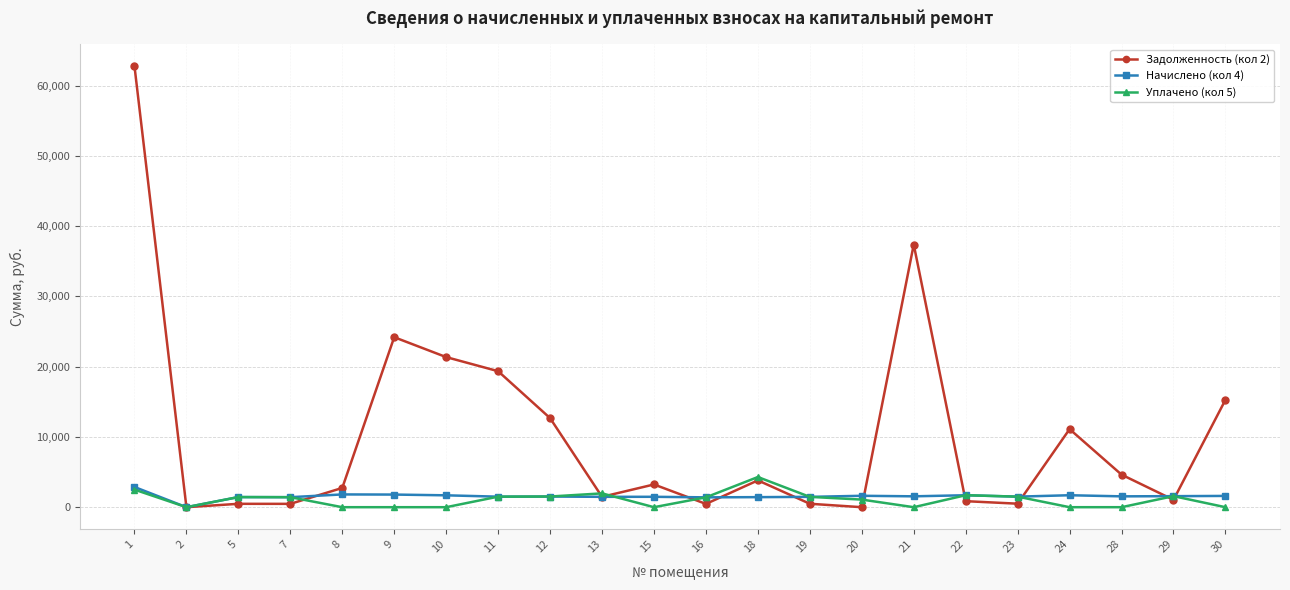

Which series has the largest range (max minus min)?

Задолженность (кол 2)